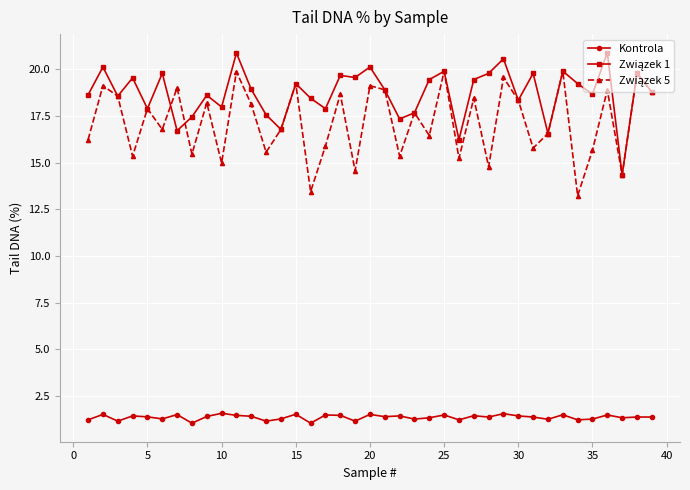

What is the highest value of the Kontrola series?

1.6